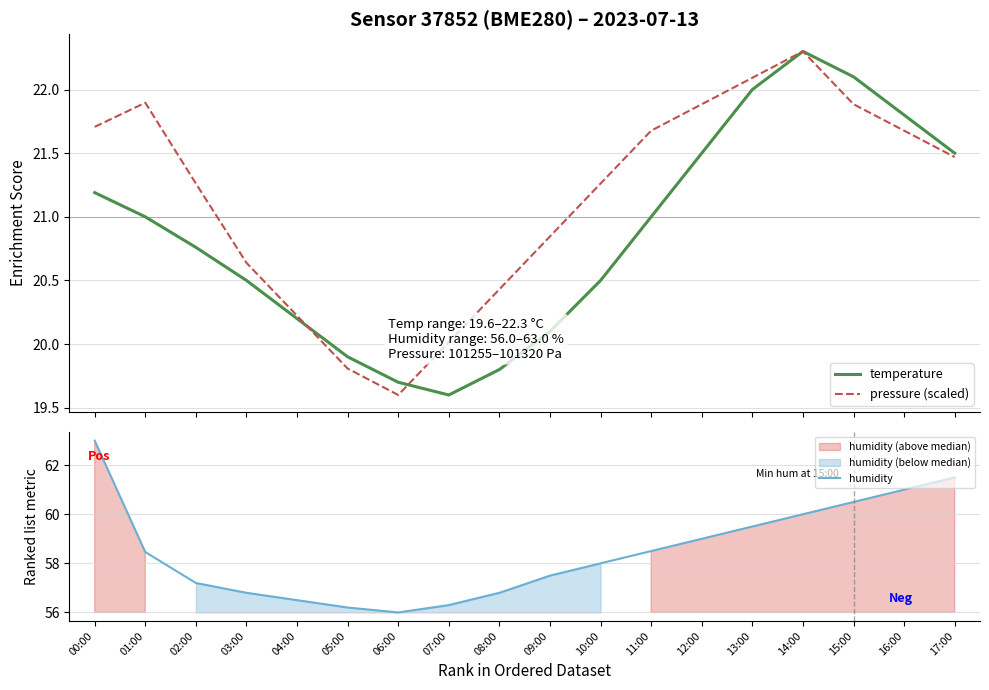

In pressure (scaled), how many points are lower than both neighbors (excluding endpoints)?

1